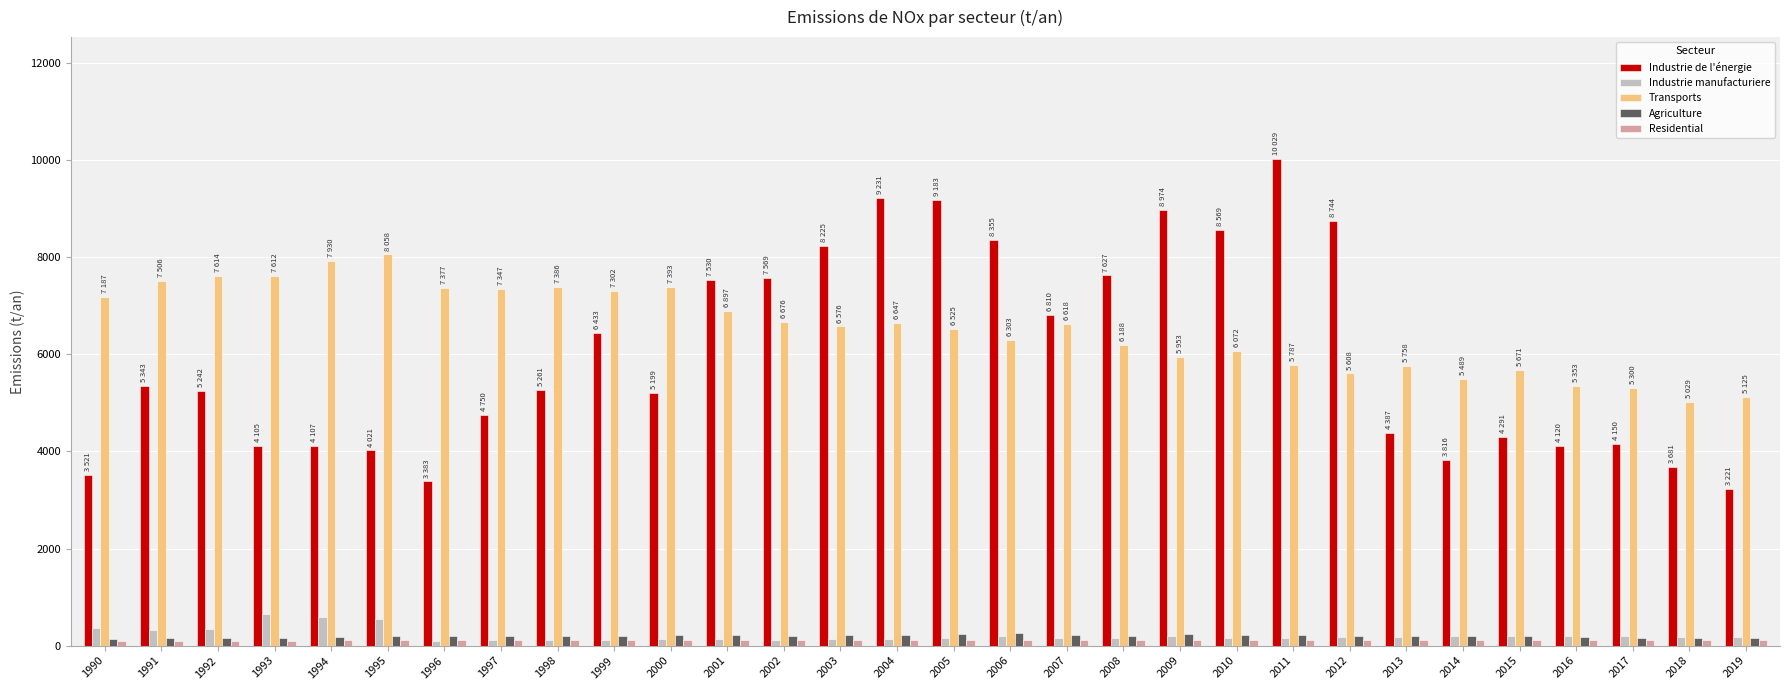

What is the difference between the highest and lowest values at 1994?

7822.8